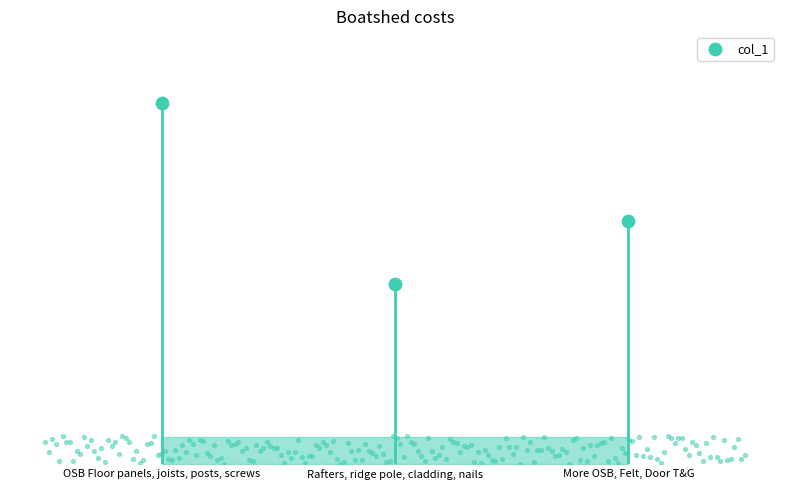

What is the change in value from OSB Floor panels, joists, posts, screws to Rafters, ridge pole, cladding, nails?

-130